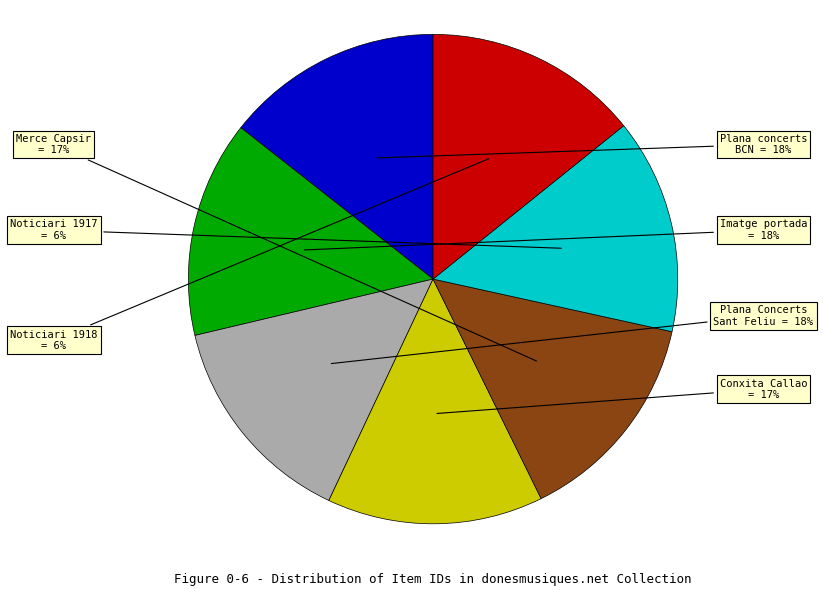

To the nearest percent, what portion does Noticiari (1917) represent?

14%